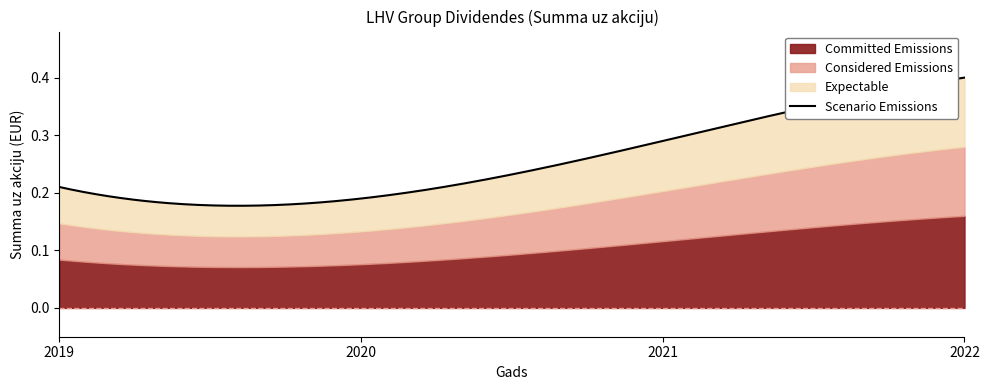

At which category does the chart reach its minimum across all series?

2020